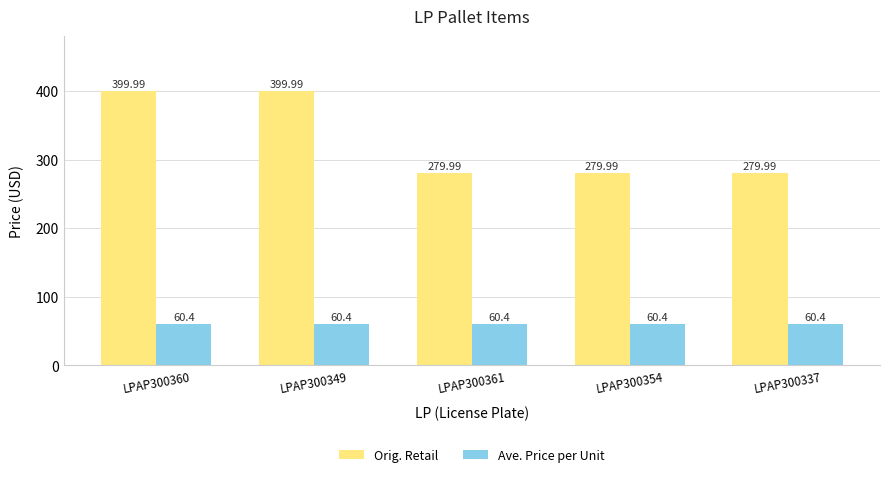

Is the value of Ave. Price per Unit at LPAP300360 greater than the value of Orig. Retail at LPAP300360?

No